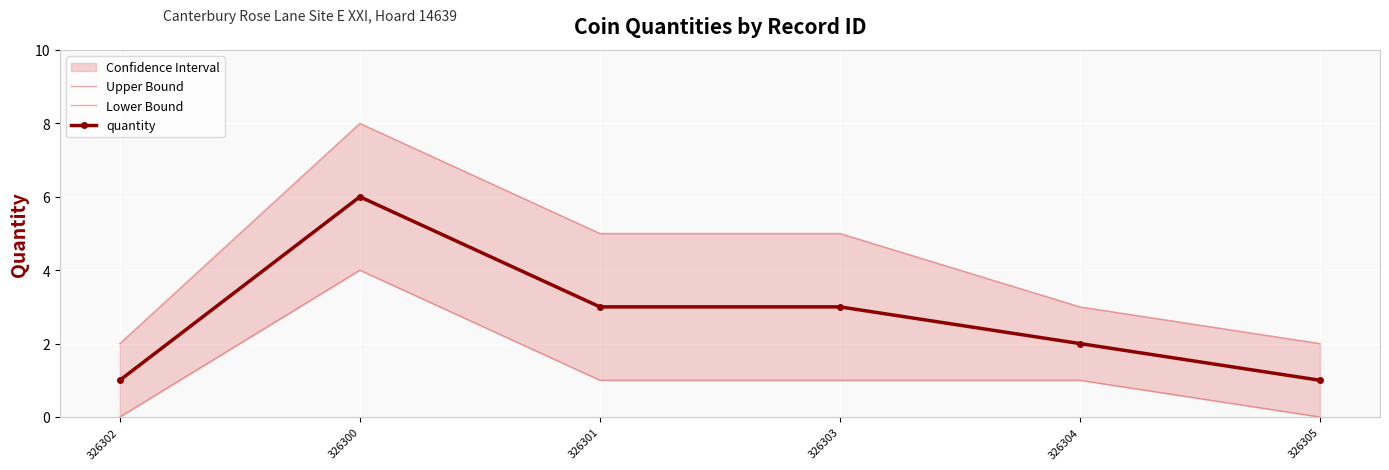

Is the value of Upper Bound at 326305 greater than the value of quantity at 326300?

No